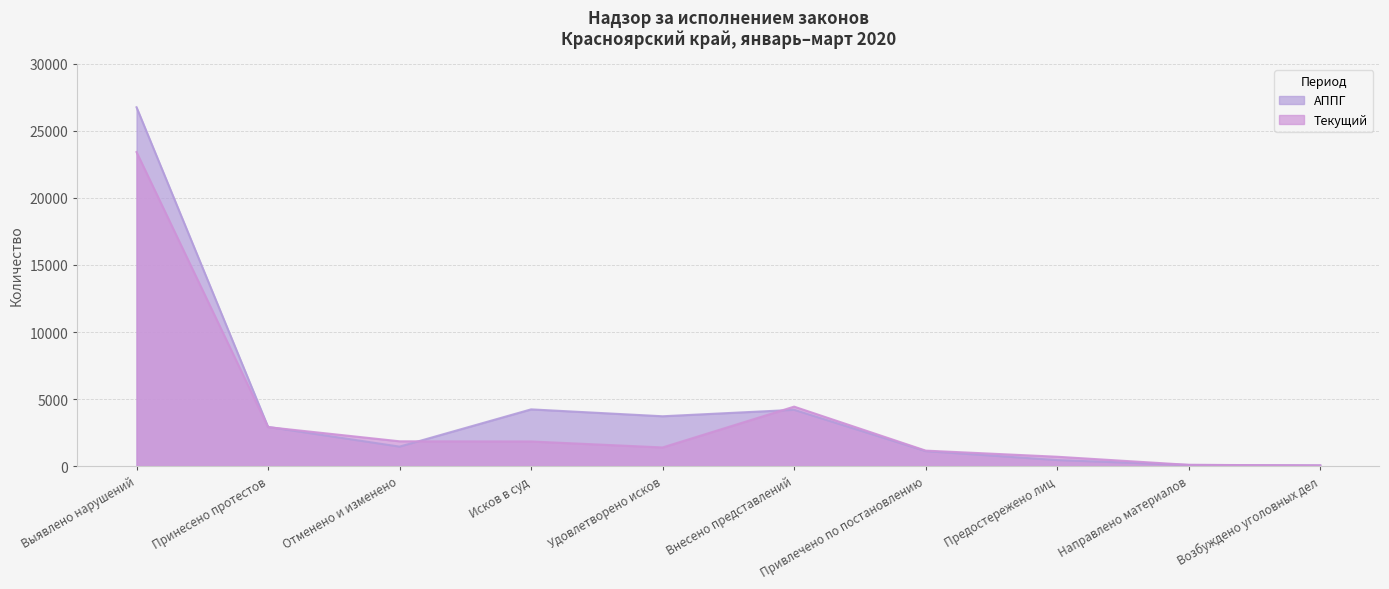

What position from the right is Выявлено нарушений?

10